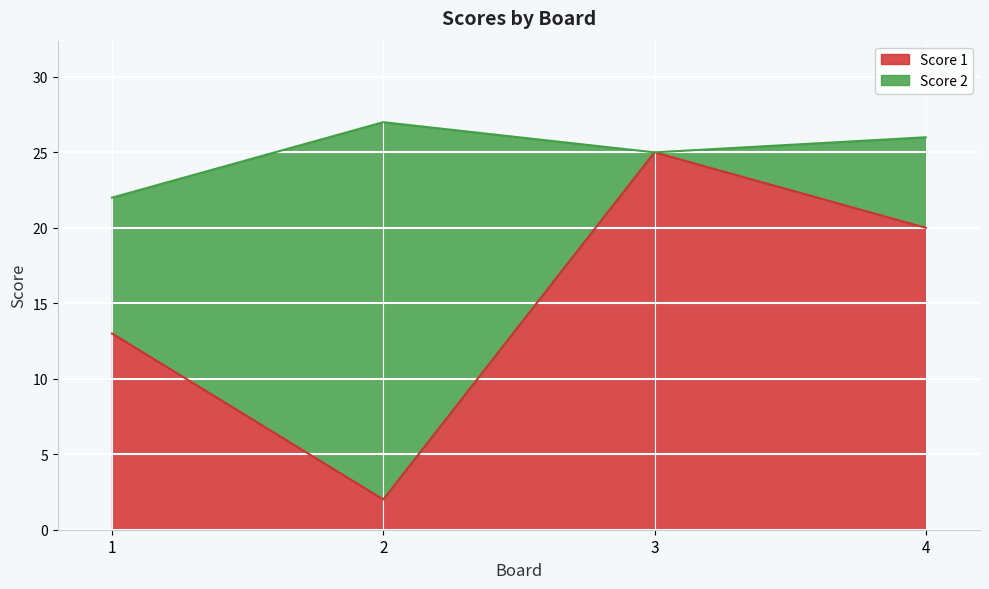

Which has a higher value, 4 or 2?

4